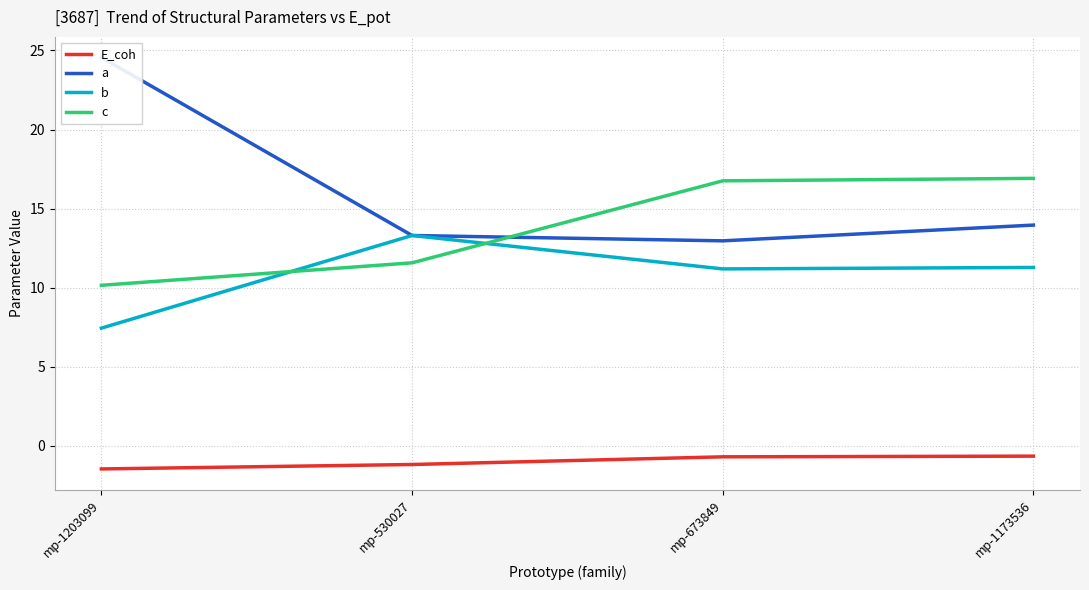

How many lines are shown in the chart?

4